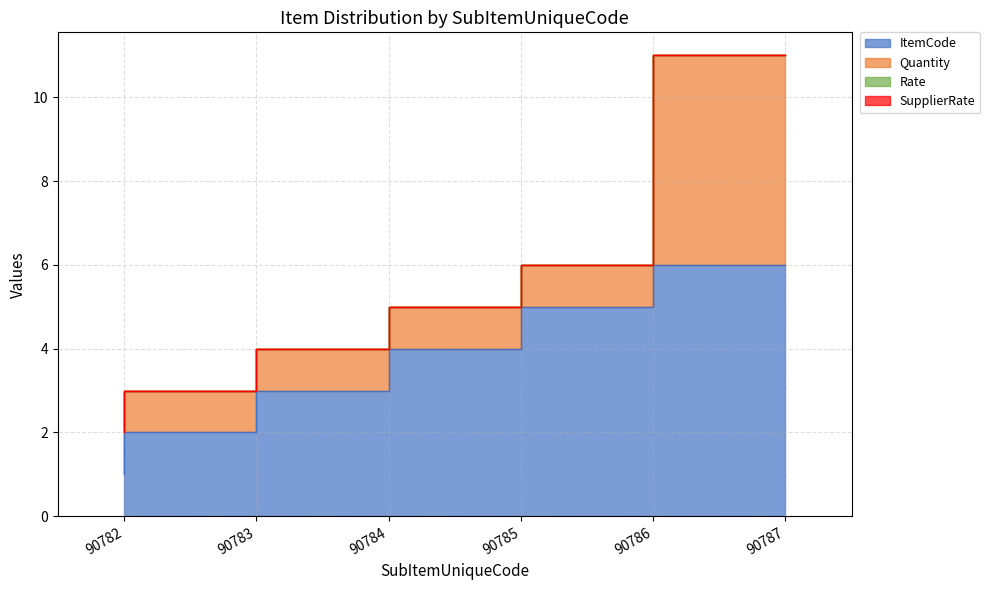

Which series has the widest spread of values?

ItemCode